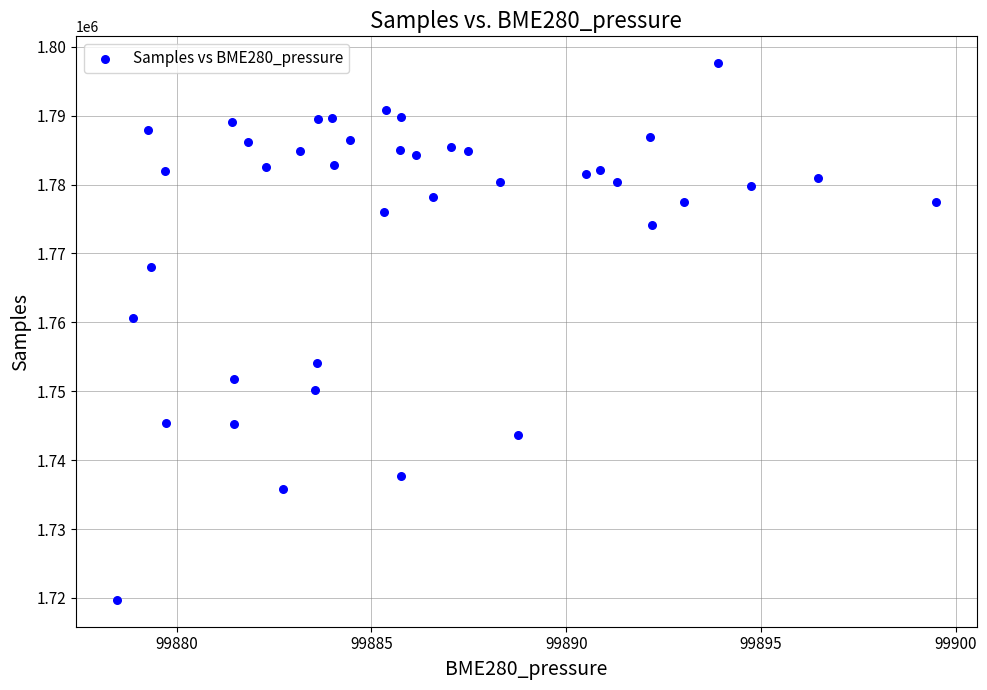

What Y value in the scatter plot is closest to 1758673?

1760687